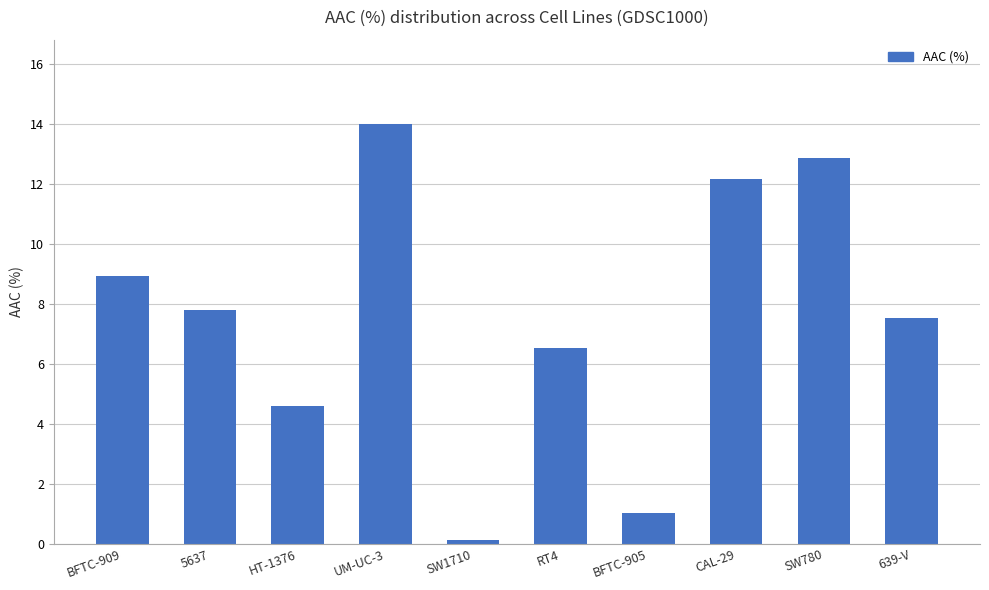

The value at 639-V is 7.5. True or false?

True